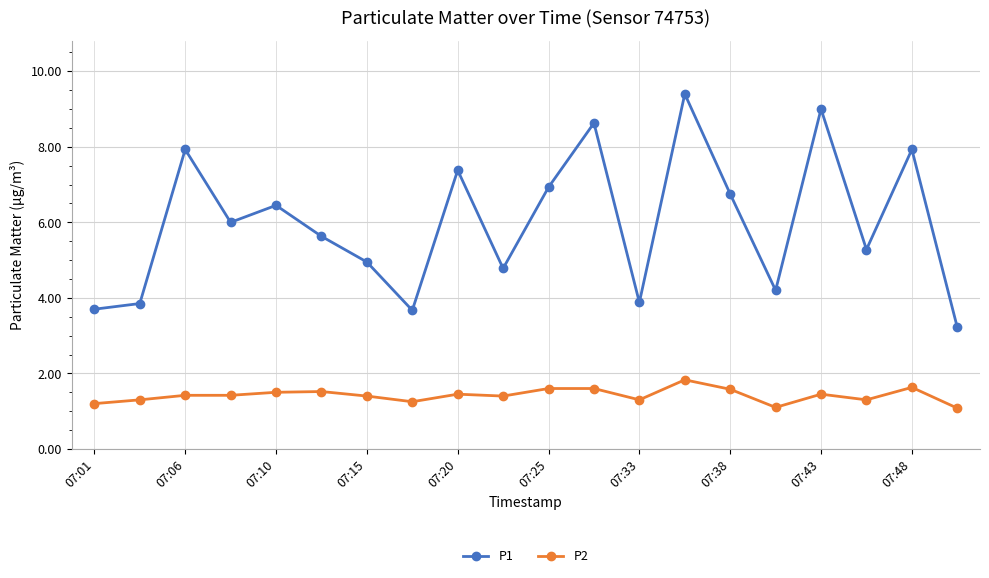

True or false: P2 and P1 intersect in this chart.

False